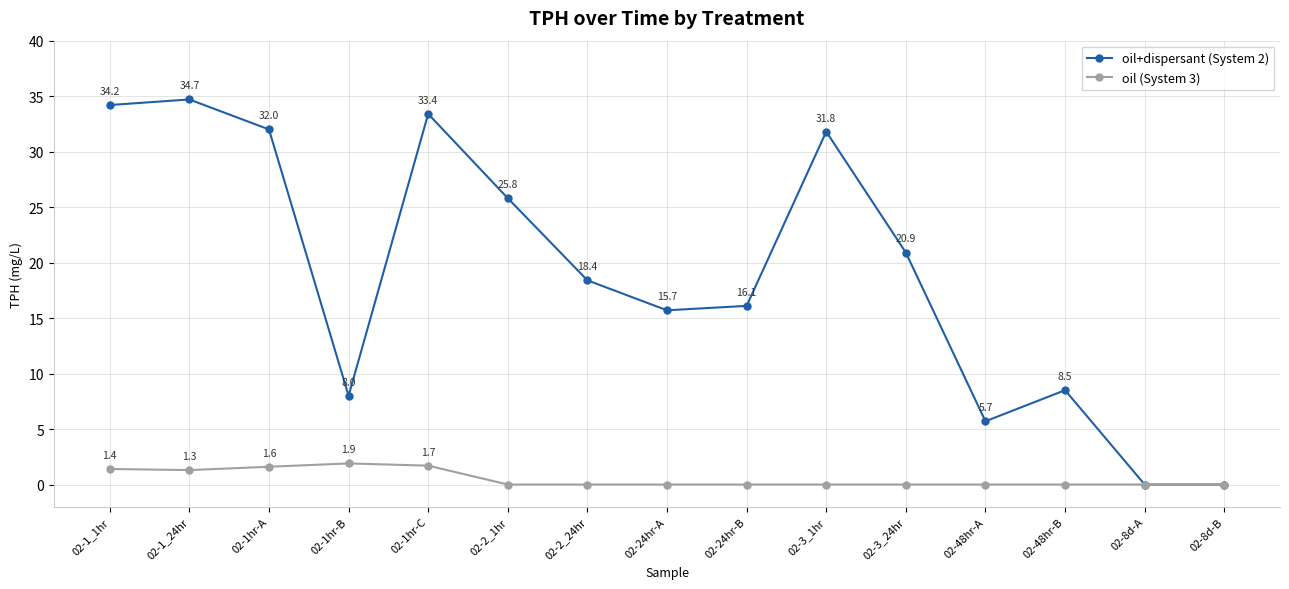

What is the difference between the maximum and minimum values in the oil (System 3) series?

1.9